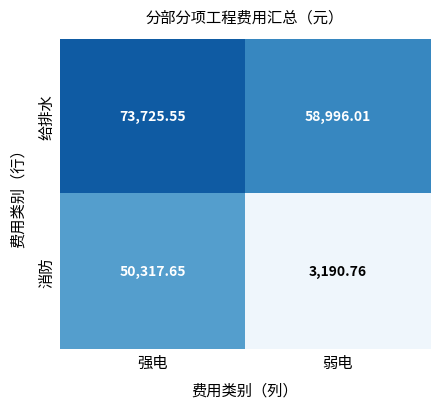

Rank the series by their average value, from highest to lowest.

给排水, 消防